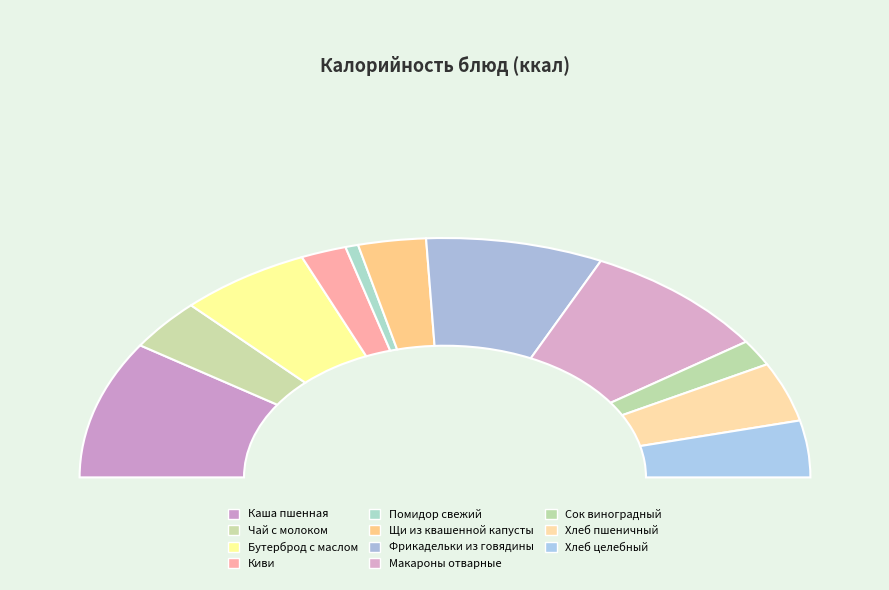

Count the number of slices in the pie.

11